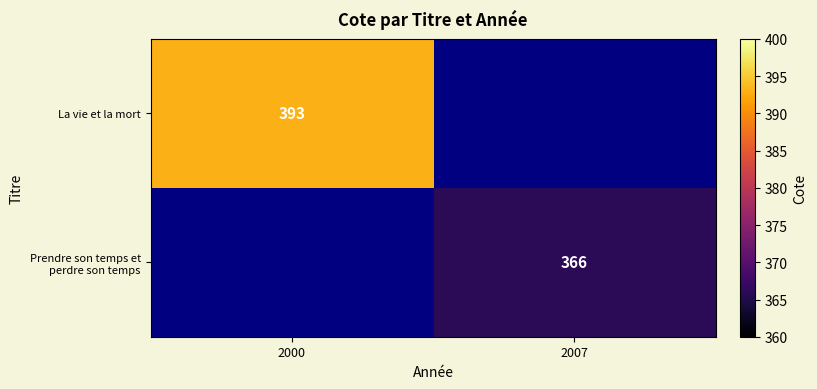

The value of La vie et la mort at 2000 is 393. True or false?

True